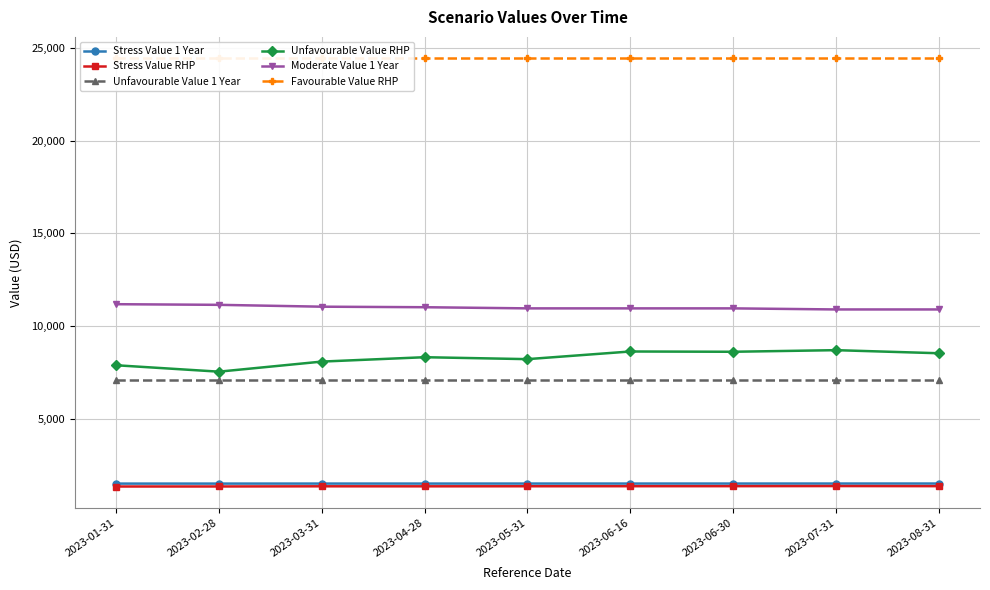

Reading left to right, what are all the values shown in this chart?

Stress Value 1 Year: 2023-01-31=1498.2	2023-02-28=1498.9	2023-03-31=1500.0	2023-04-28=1499.8	2023-05-31=1500.5	2023-06-16=1500.8	2023-06-30=1501.0	2023-07-31=1501.7	2023-08-31=1502.1
Stress Value RHP: 2023-01-31=1341.7	2023-02-28=1343.7	2023-03-31=1352.3	2023-04-28=1351.3	2023-05-31=1355.2	2023-06-16=1358.0	2023-06-30=1359.9	2023-07-31=1365.7	2023-08-31=1360.1
Unfavourable Value 1 Year: 2023-01-31=7099.5	2023-02-28=7099.5	2023-03-31=7099.5	2023-04-28=7099.5	2023-05-31=7099.5	2023-06-16=7099.5	2023-06-30=7099.5	2023-07-31=7099.5	2023-08-31=7099.5
Unfavourable Value RHP: 2023-01-31=7886.5	2023-02-28=7539.9	2023-03-31=8084.0	2023-04-28=8320.4	2023-05-31=8216.2	2023-06-16=8629.0	2023-06-30=8614.3	2023-07-31=8700.8	2023-08-31=8534.0
Moderate Value 1 Year: 2023-01-31=11181.7	2023-02-28=11147.2	2023-03-31=11047.4	2023-04-28=11018.5	2023-05-31=10956.4	2023-06-16=10956.4	2023-06-30=10956.4	2023-07-31=10898.0	2023-08-31=10898.0
Favourable Value RHP: 2023-01-31=24454.1	2023-02-28=24454.1	2023-03-31=24454.1	2023-04-28=24454.1	2023-05-31=24454.1	2023-06-16=24454.1	2023-06-30=24454.1	2023-07-31=24454.1	2023-08-31=24454.1